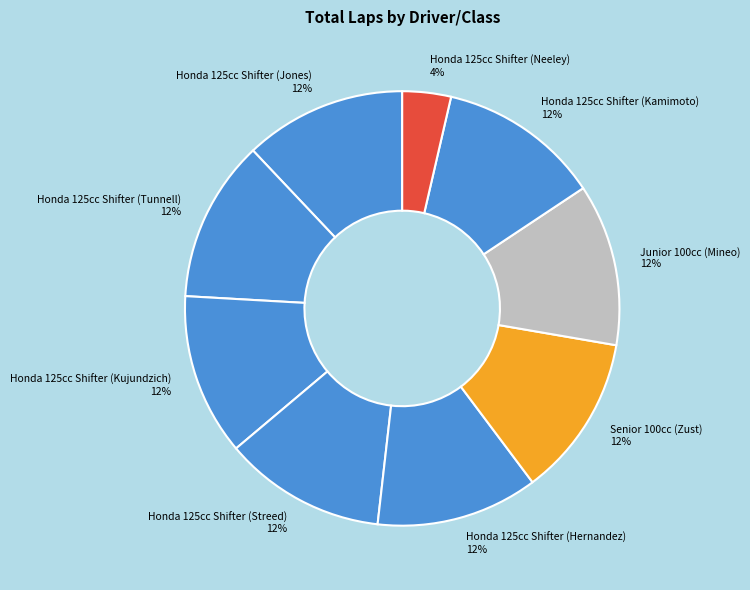

True or false: Honda 125cc Shifter (Neeley) accounts for 10% of the total.

False